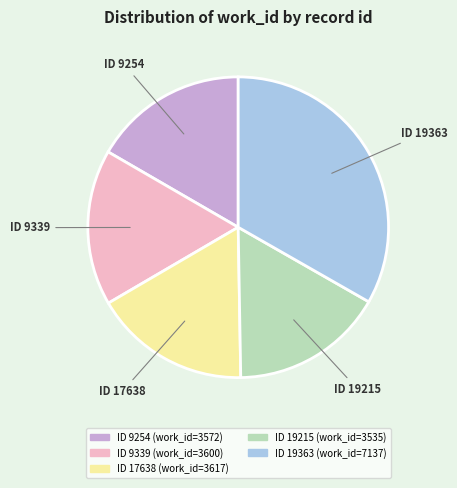

Is there a majority slice in this chart?

No